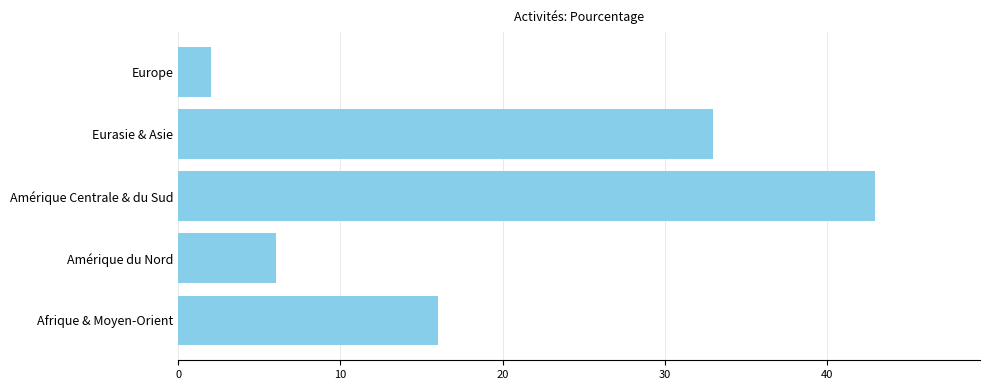

Rank the categories by value from highest to lowest.

Amérique Centrale & du Sud, Eurasie & Asie, Afrique & Moyen-Orient, Amérique du Nord, Europe